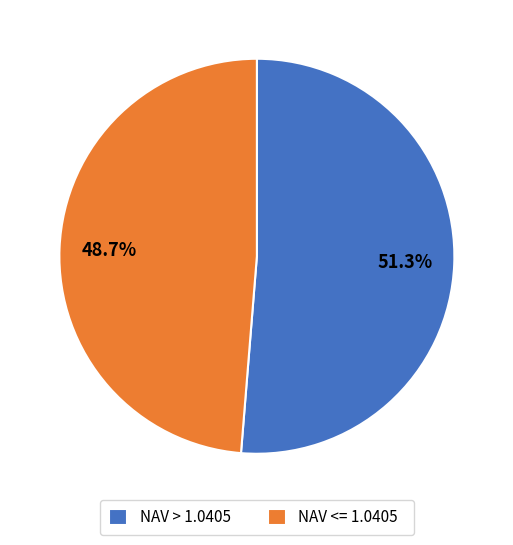

How many segments does this pie chart have?

2